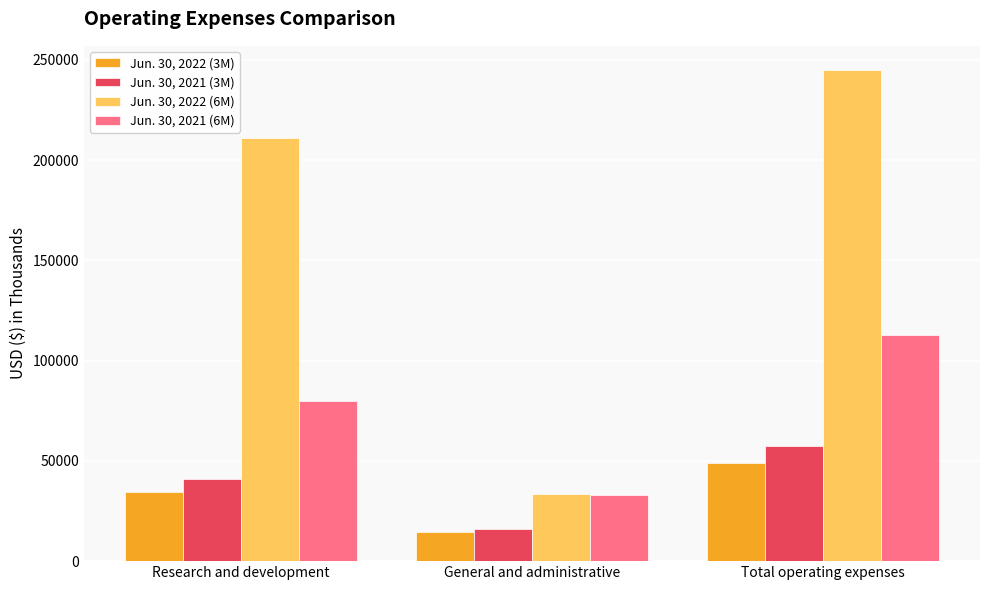

At which category is the sum across all series the highest?

Total operating expenses